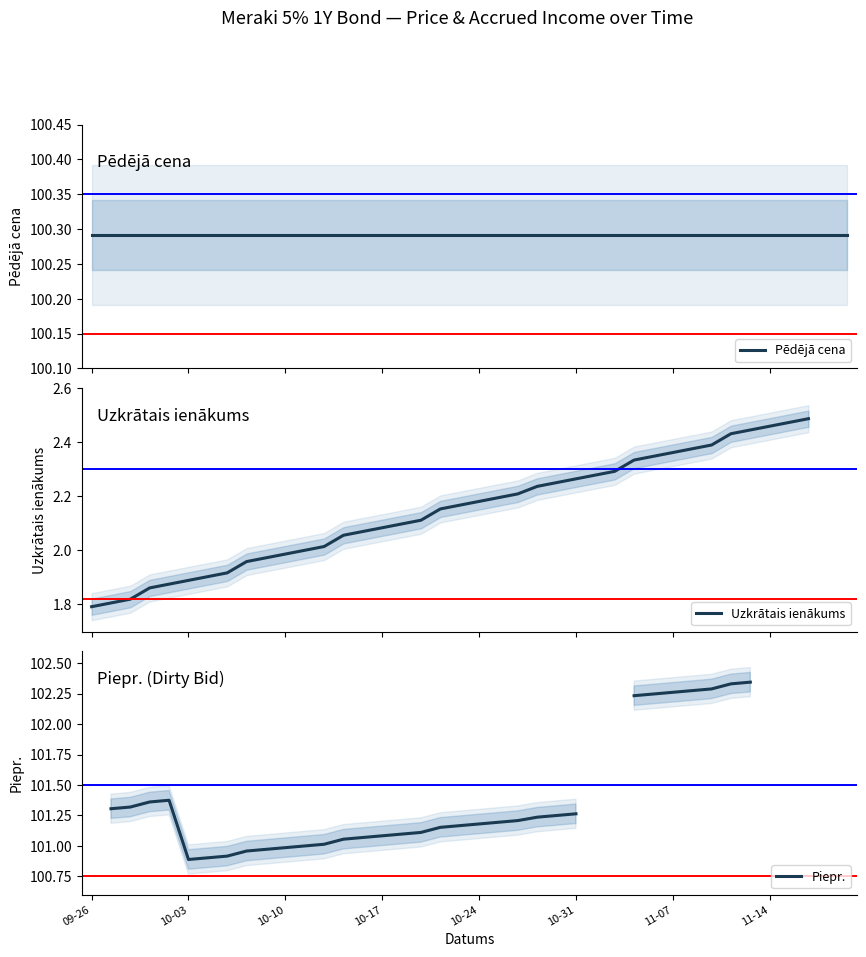

What is the maximum value shown in the chart?

102.3